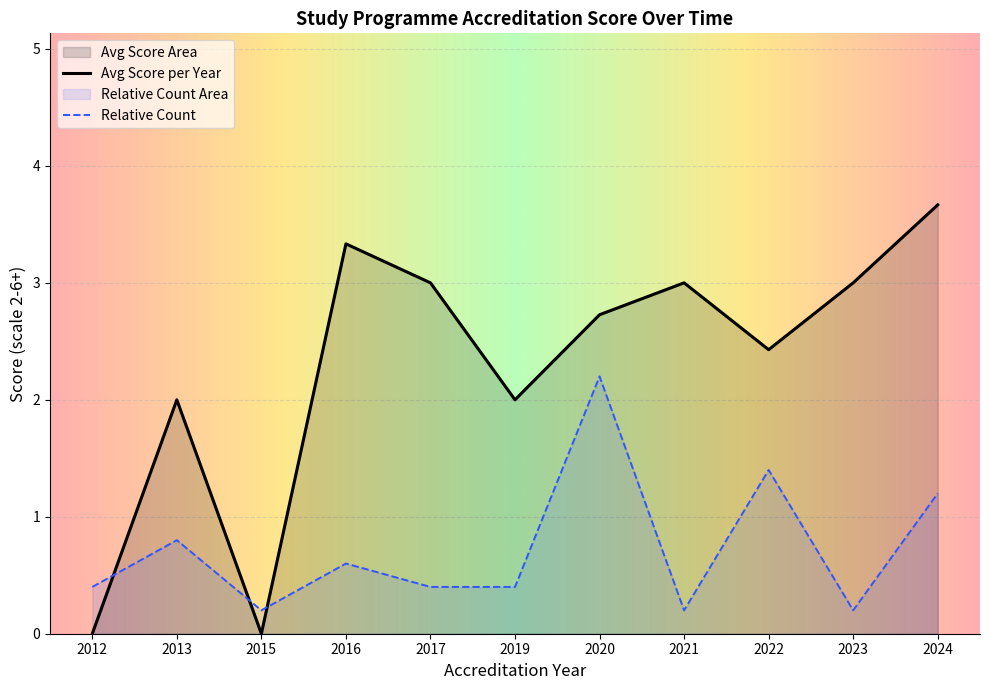

How many lines are shown in the chart?

2